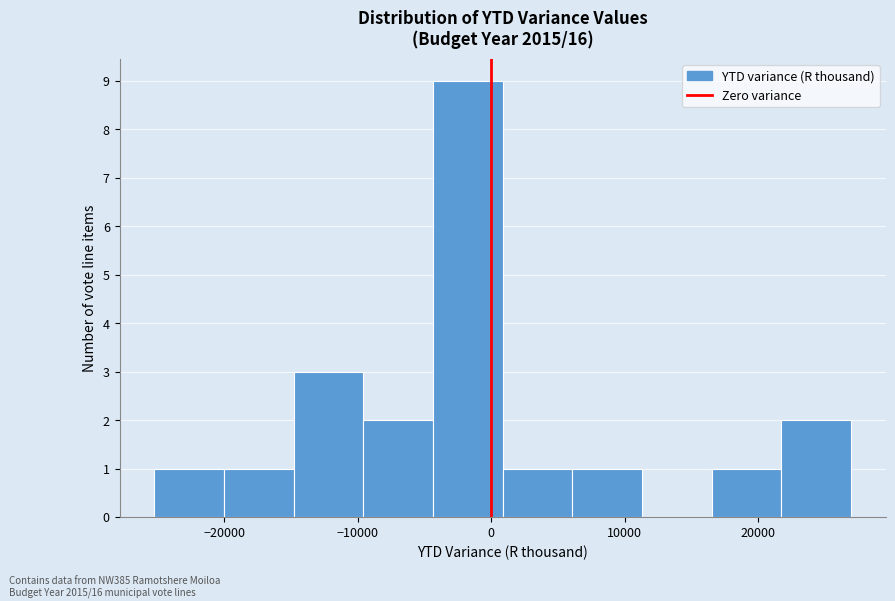

Which range on the x-axis has the tallest bar?

-4000 to 1000